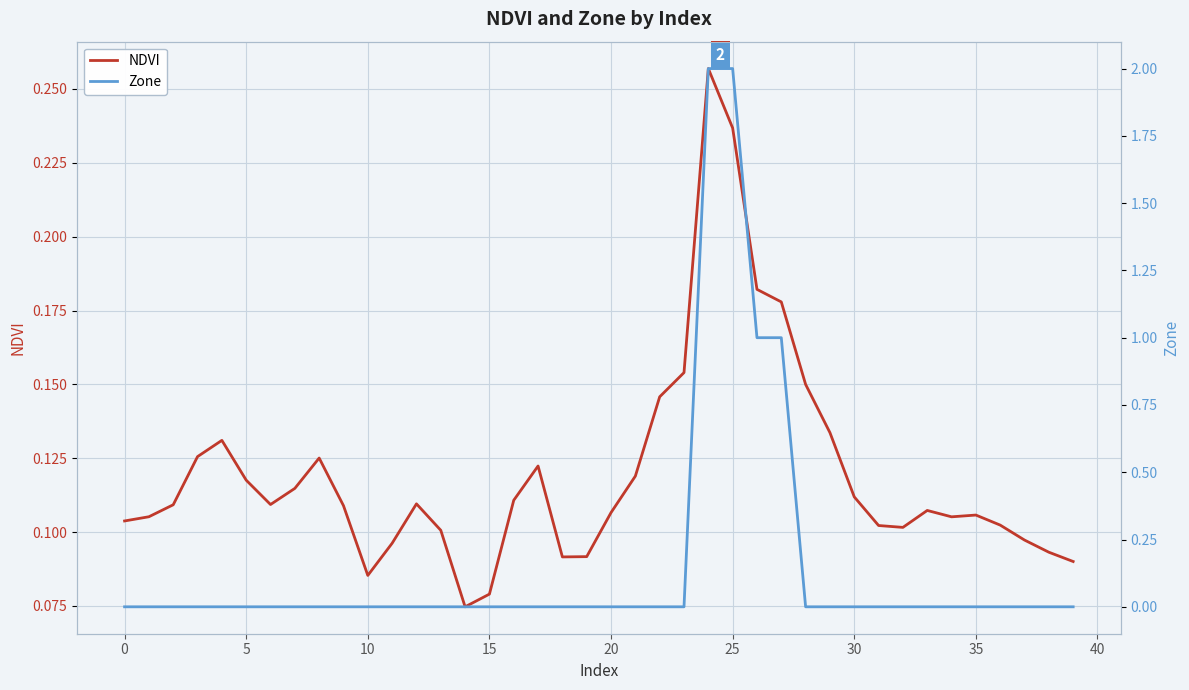

The NDVI series shows 0.2 at 35. True or false?

False